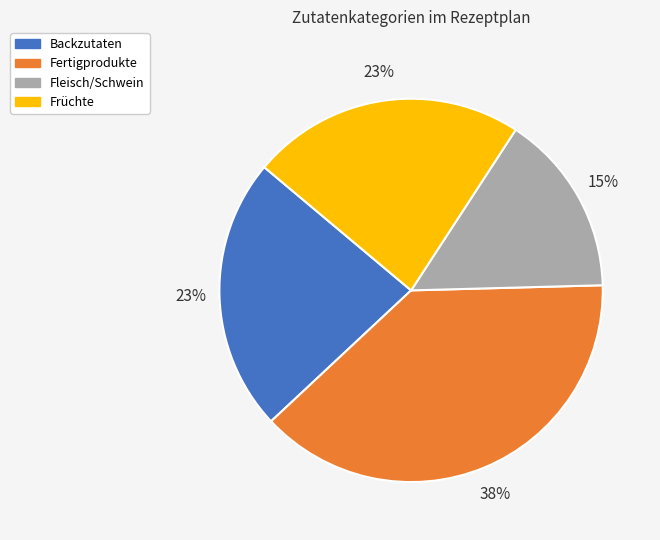

To the nearest percent, what is the difference between the largest and smallest slice percentages?

23%